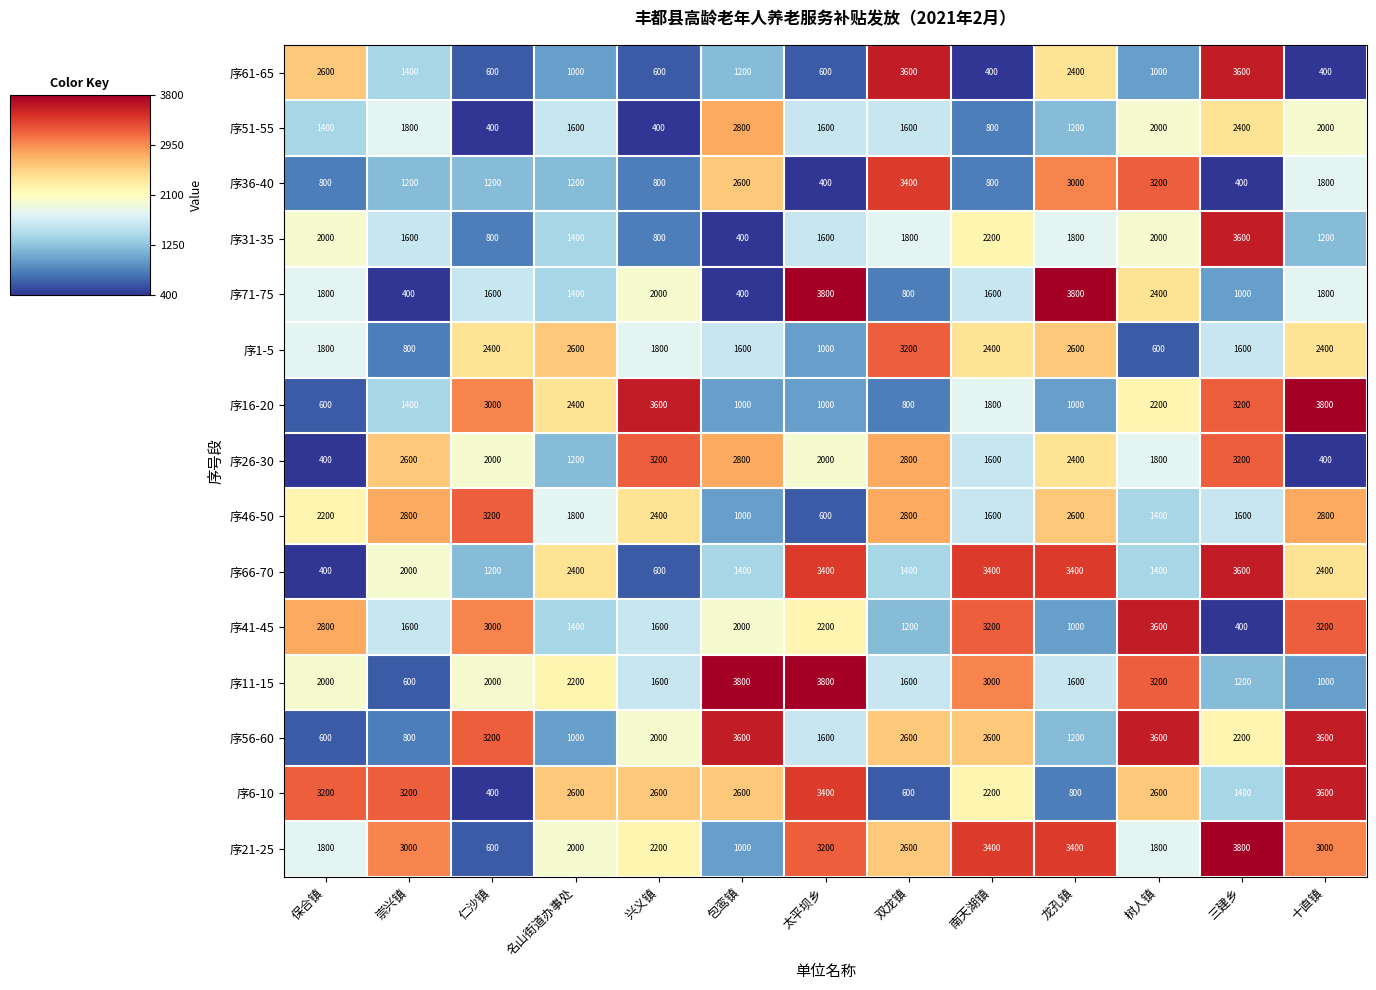

Which series has the largest total across all categories?

序21-25